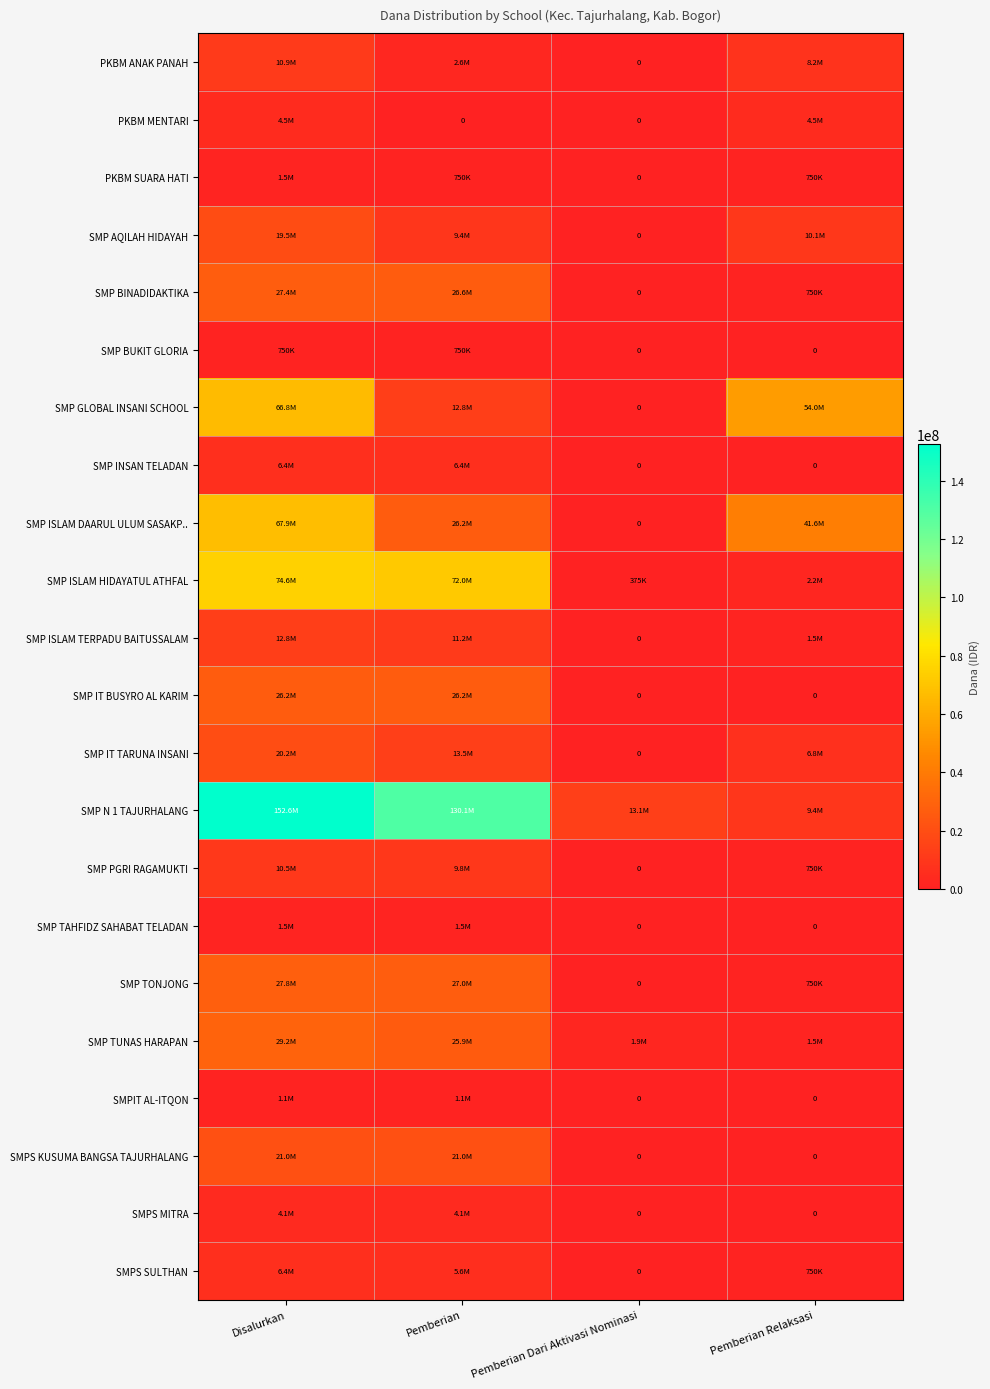

Count the number of categories in the chart.

4